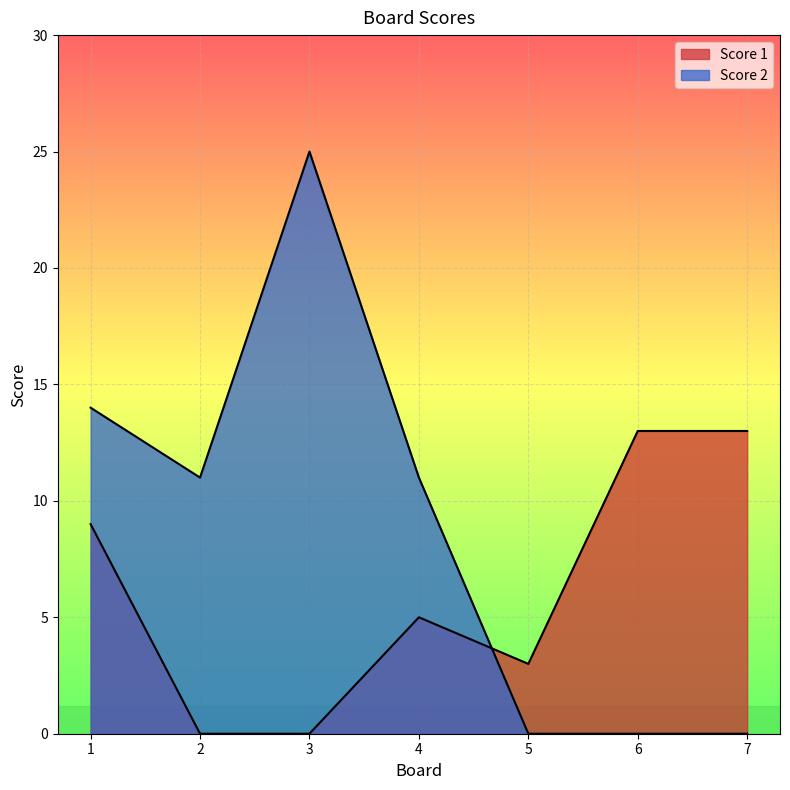

At how many categories does at least one series exceed 19?

1